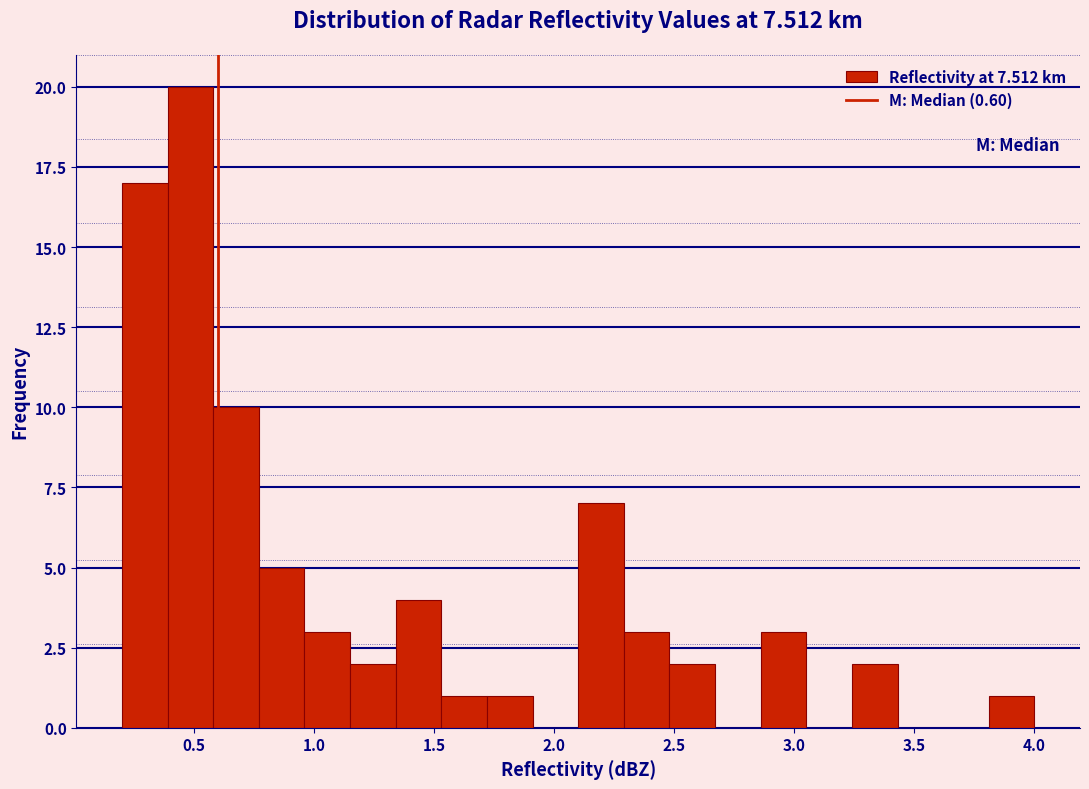

Around what value on the x-axis is the tallest bar? Give the approximate position of its centre, as read against the axis.

0.50